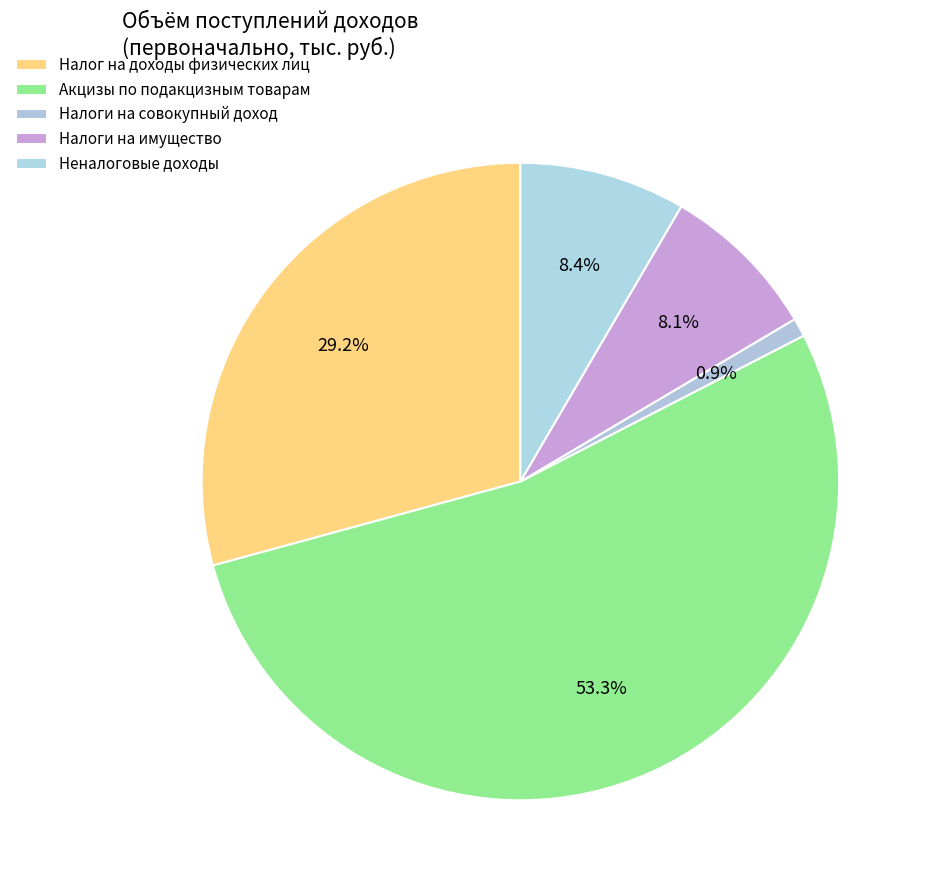

What percentage is the Налог на доходы физических лиц slice, to the nearest percent?

29%